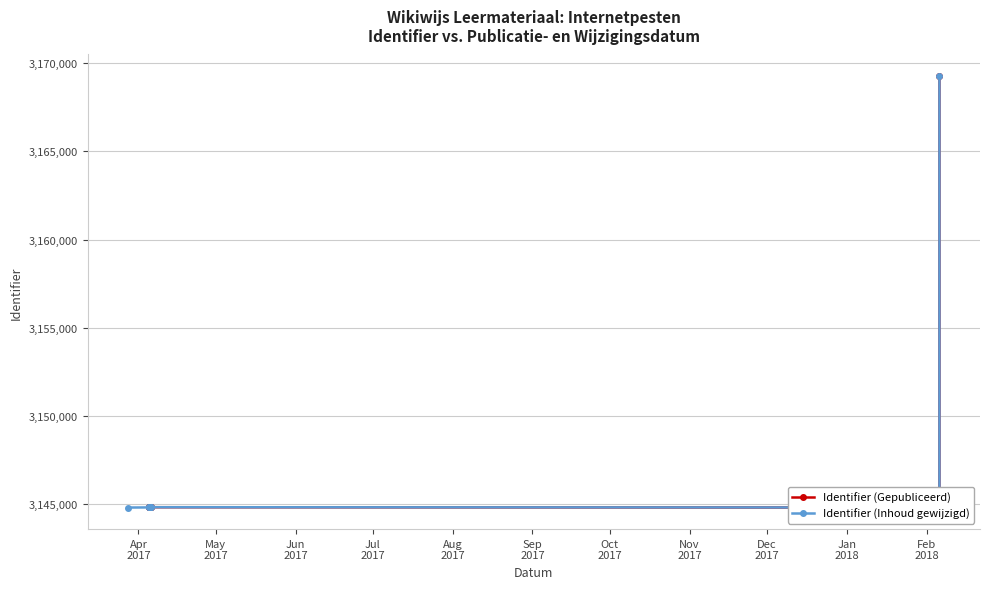

How many values in the Identifier (Inhoud gewijzigd) series are below 3144829?

5